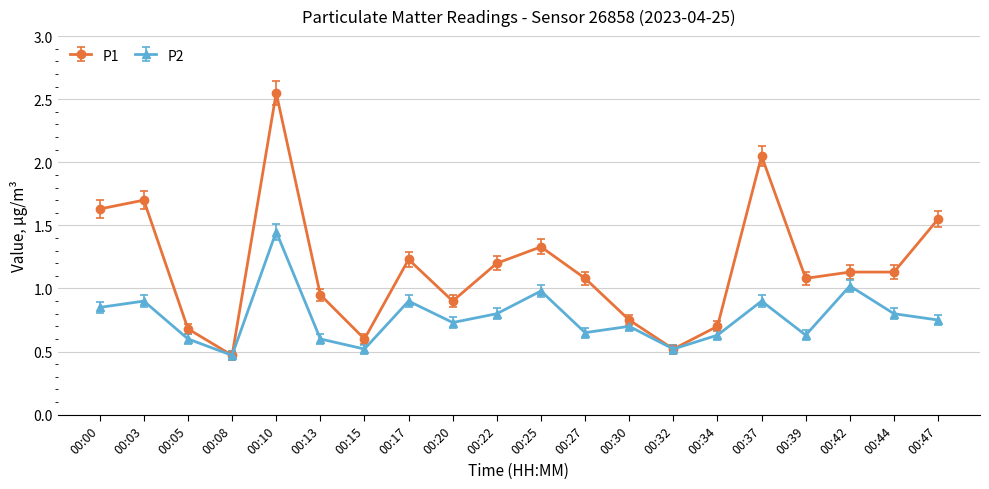

At how many categories does at least one series exceed 0?

20